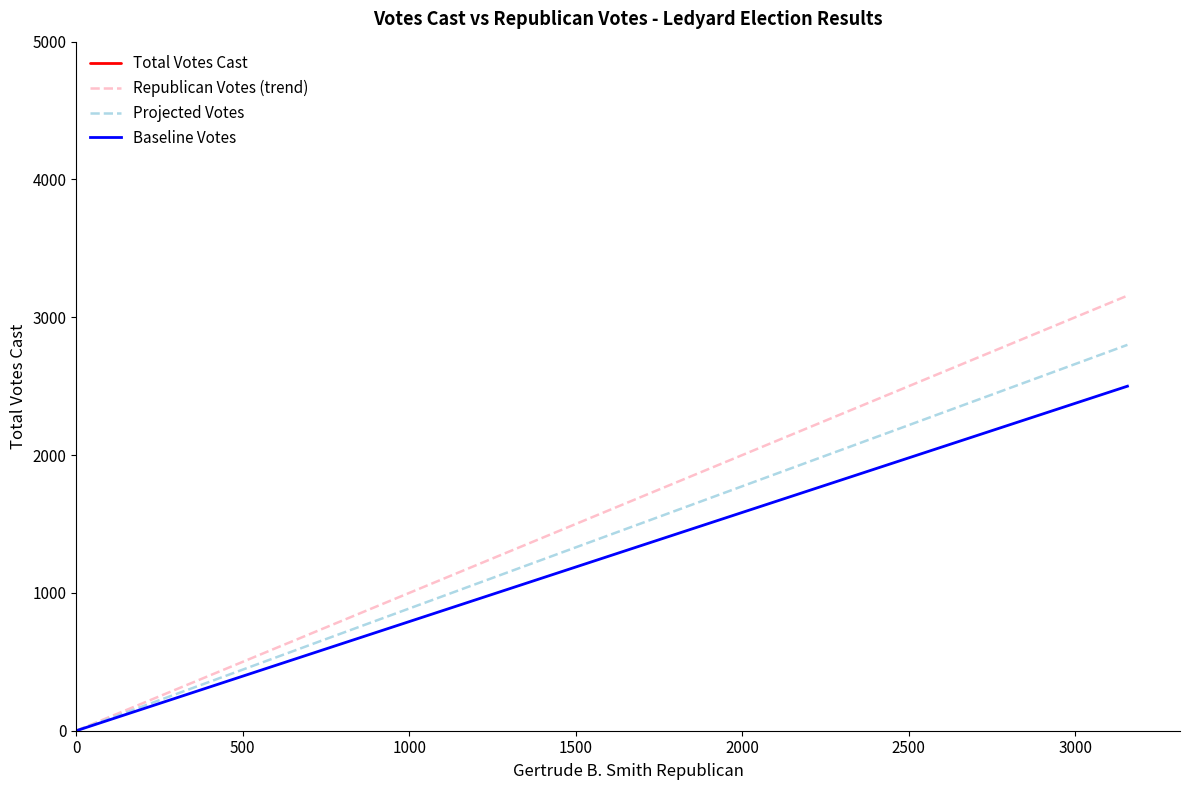

What is the average value of the Projected Votes series?

1400